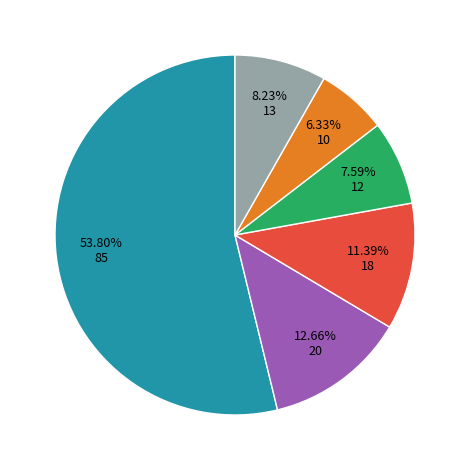

Is there a majority slice in this chart?

Yes